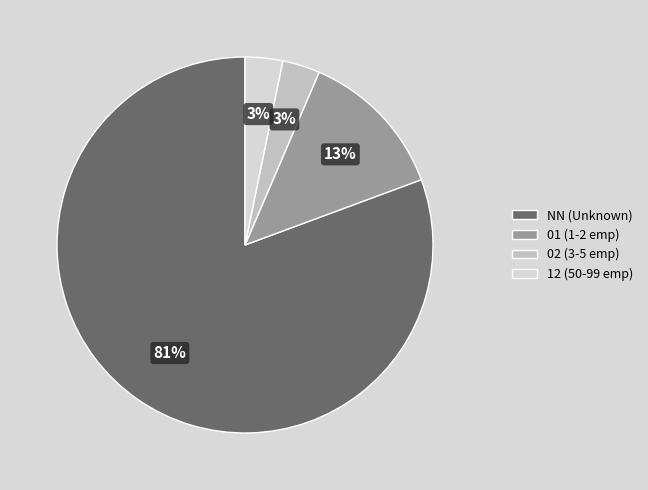

What percentage is the 01 slice, to the nearest percent?

13%